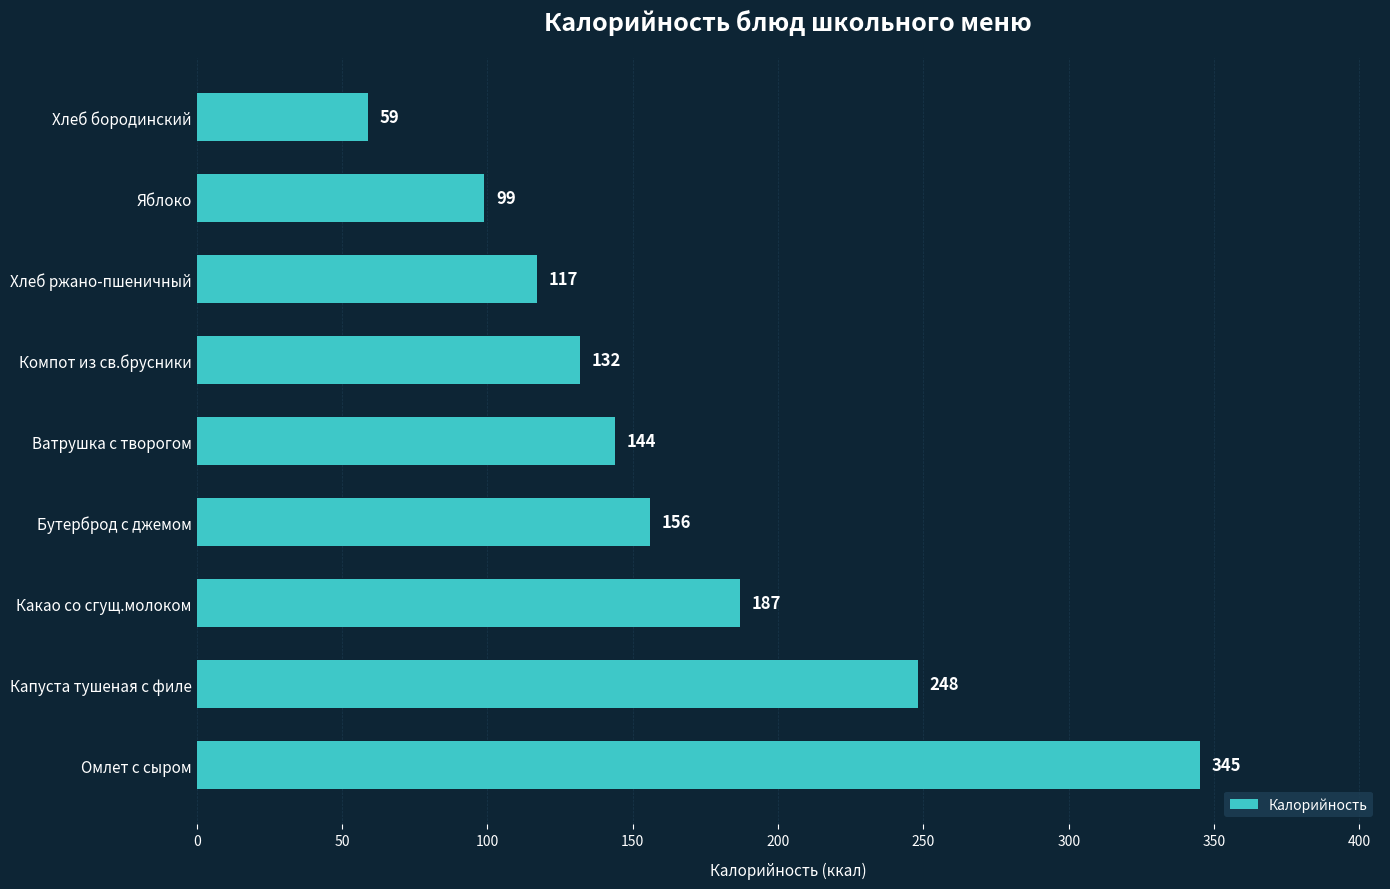

List the labels in order of value, largest first.

Омлет с сыром, Капуста тушеная с филе, Какао со сгущ.молоком, Бутерброд с джемом, Ватрушка с творогом, Компот из св.брусники, Хлеб ржано-пшеничный, Яблоко, Хлеб бородинский